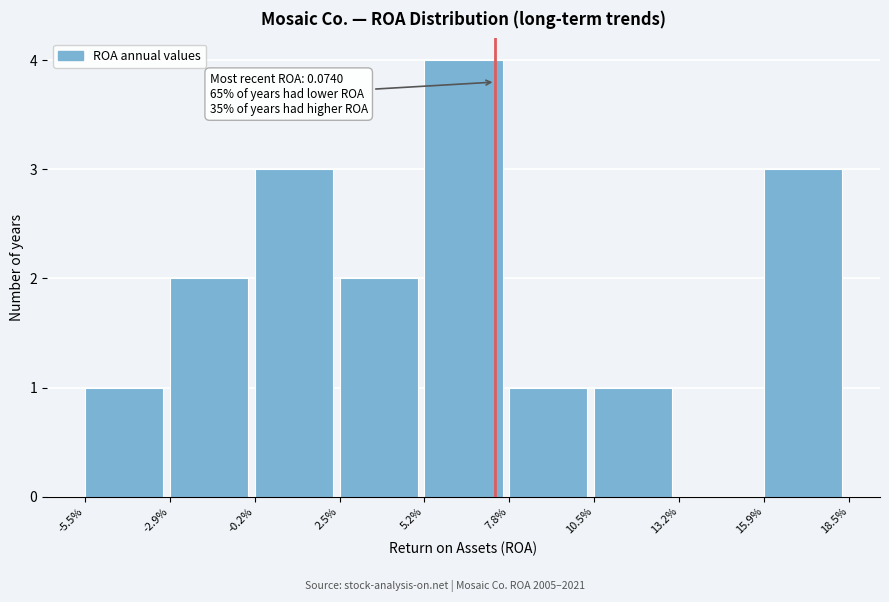

Reading left to right, extract all data points from this chart.

-5.5%=1	-2.9%=2	-0.2%=3	2.5%=2	5.2%=4	7.8%=1	10.5%=1	13.2%=0	15.9%=3